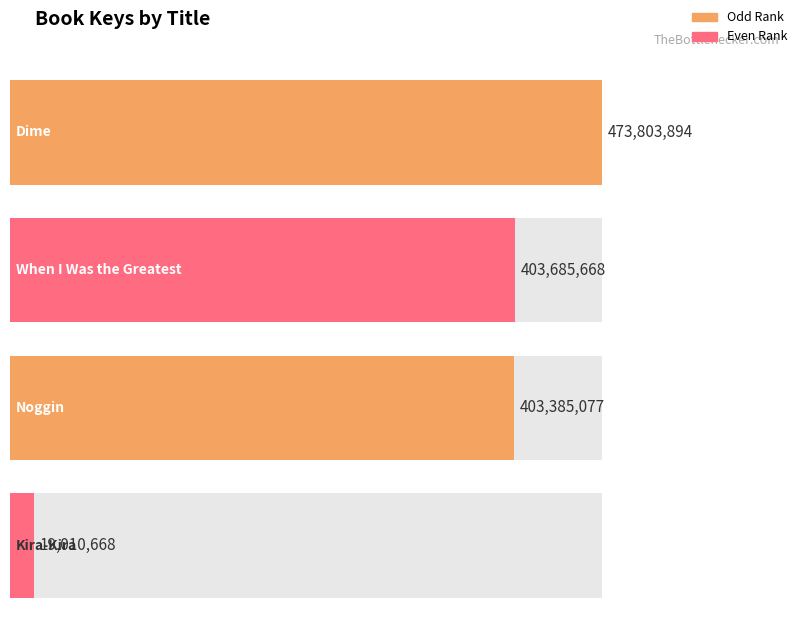

The value at When I Was the Greatest is 403685668. True or false?

True